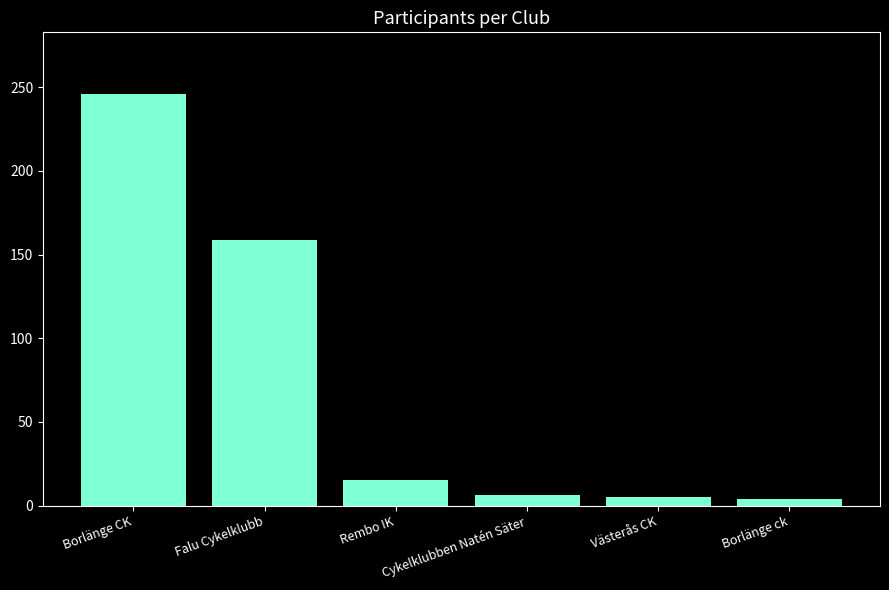

Approximately how many times larger is the value at Västerås CK compared to Cykelklubben Natén Säter?

0.8